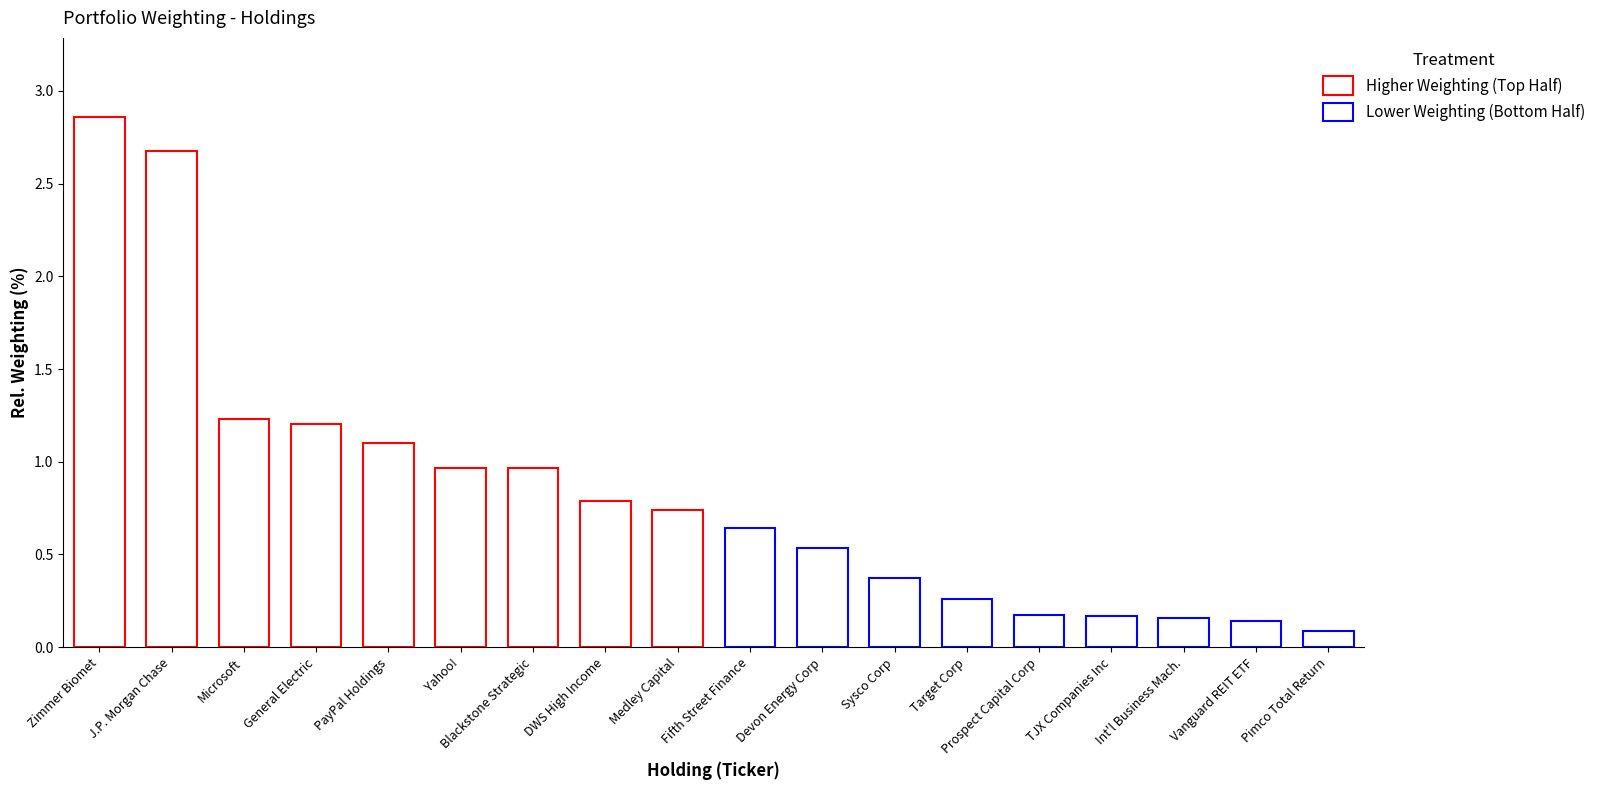

The chart shows a value of 0.2 at TGT. True or false?

False